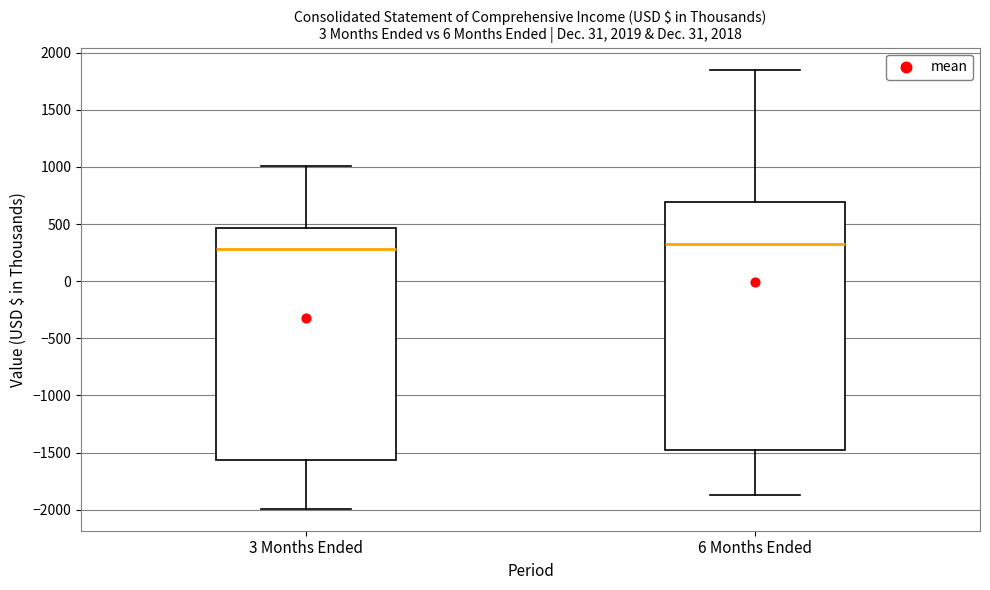

Reading left to right, read every box against the y-axis: the position of its median line, the range the box covers, and the ends of its whiskers. The values are not printed on the chart, so give them approximately, as read against the axis.

3 Months Ended: median 300, box -1550 to 450, whiskers -2000 to 1000
6 Months Ended: median 350, box -1500 to 700, whiskers -1850 to 1850